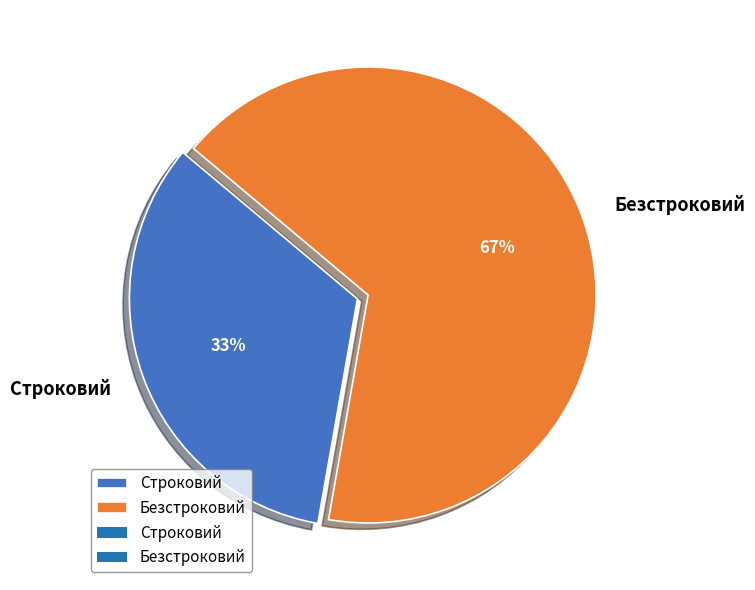

How many segments does this pie chart have?

2